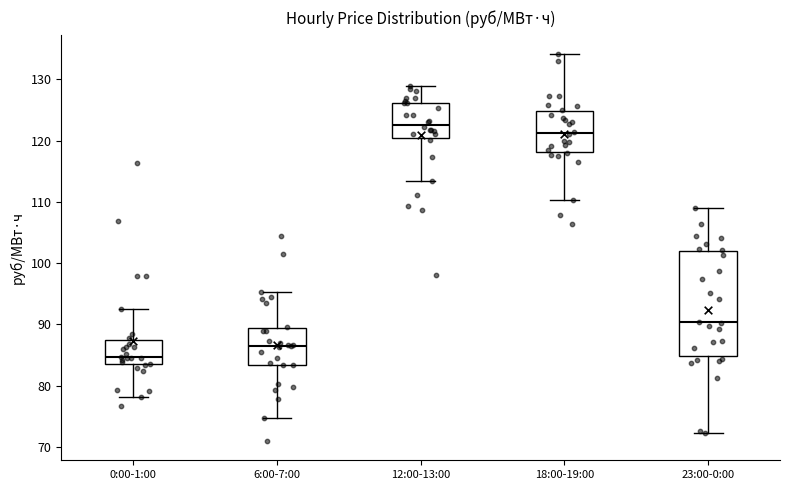

Which box is the tallest, from its lower edge to its upper edge?

23:00-0:00